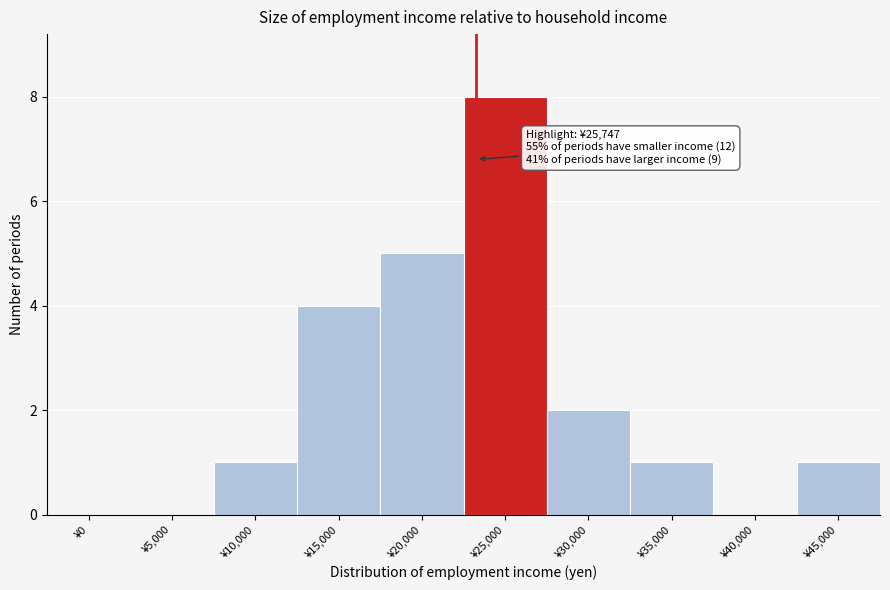

Reading right to left, transcribe all the data shown in this chart.

¥45,000=1	¥40,000=0	¥35,000=1	¥30,000=2	¥25,000=8	¥20,000=5	¥15,000=4	¥10,000=1	¥5,000=0	¥0=0